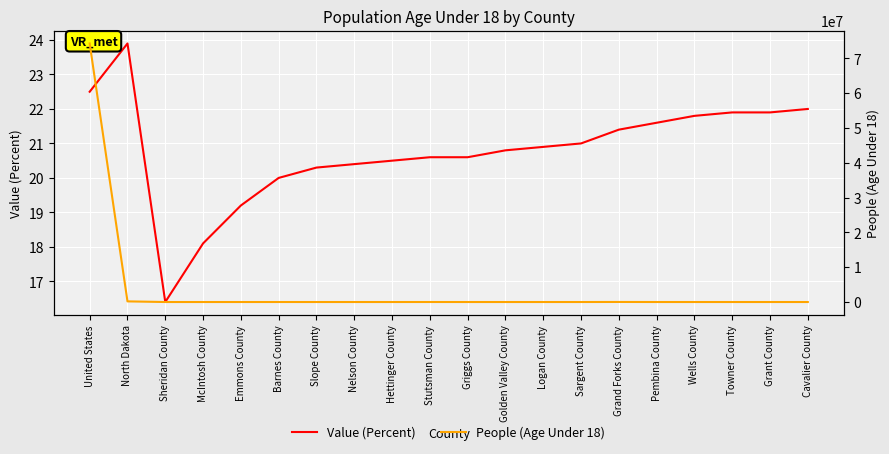

What position from the right is Barnes County?

15